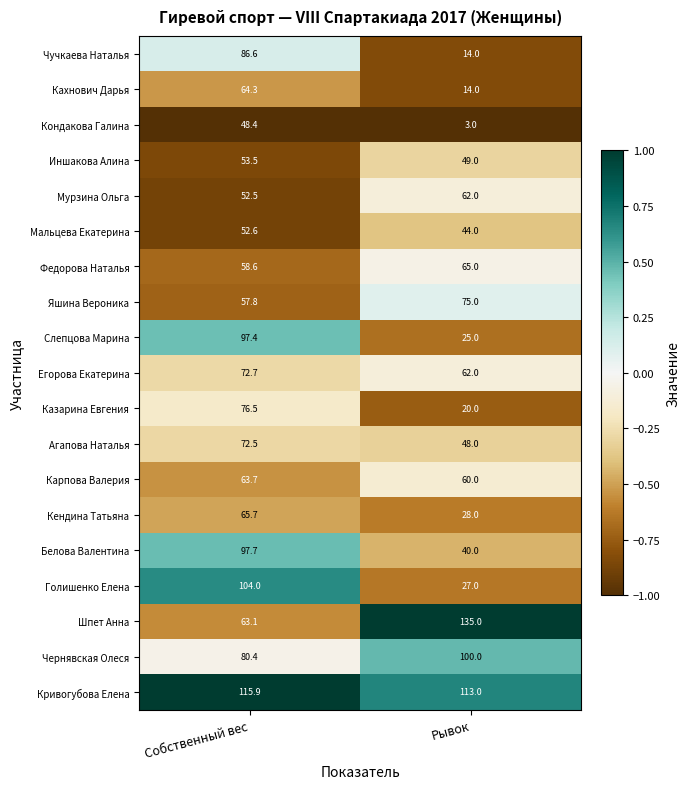

The value of Яшина Вероника at Собственный вес is 57.8. True or false?

True